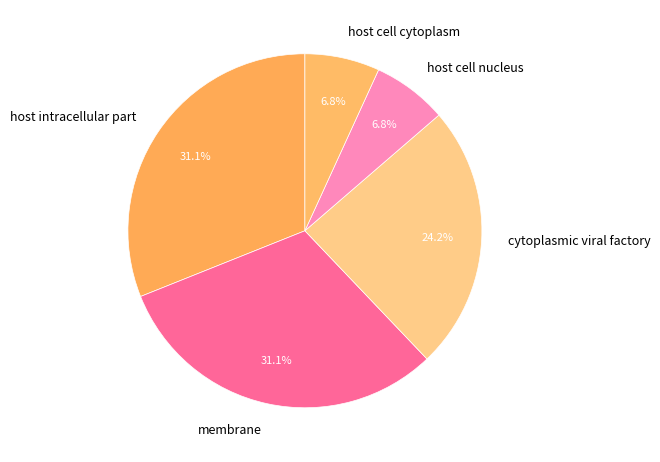

To the nearest percent, what percentage of the pie is membrane?

31%